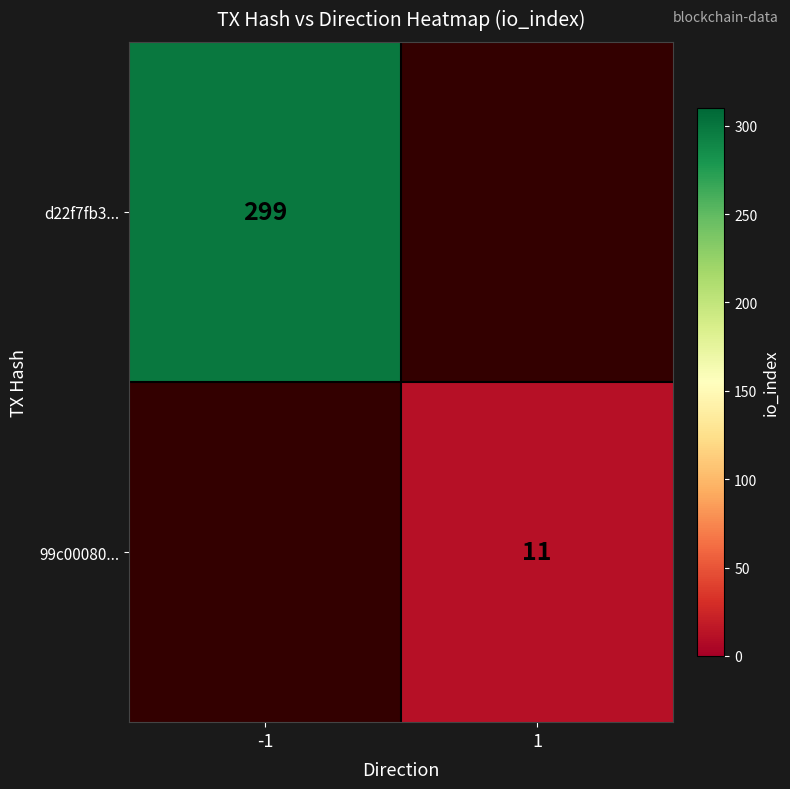

Is it true that d22f7fb3... equals 446 at -1?

False